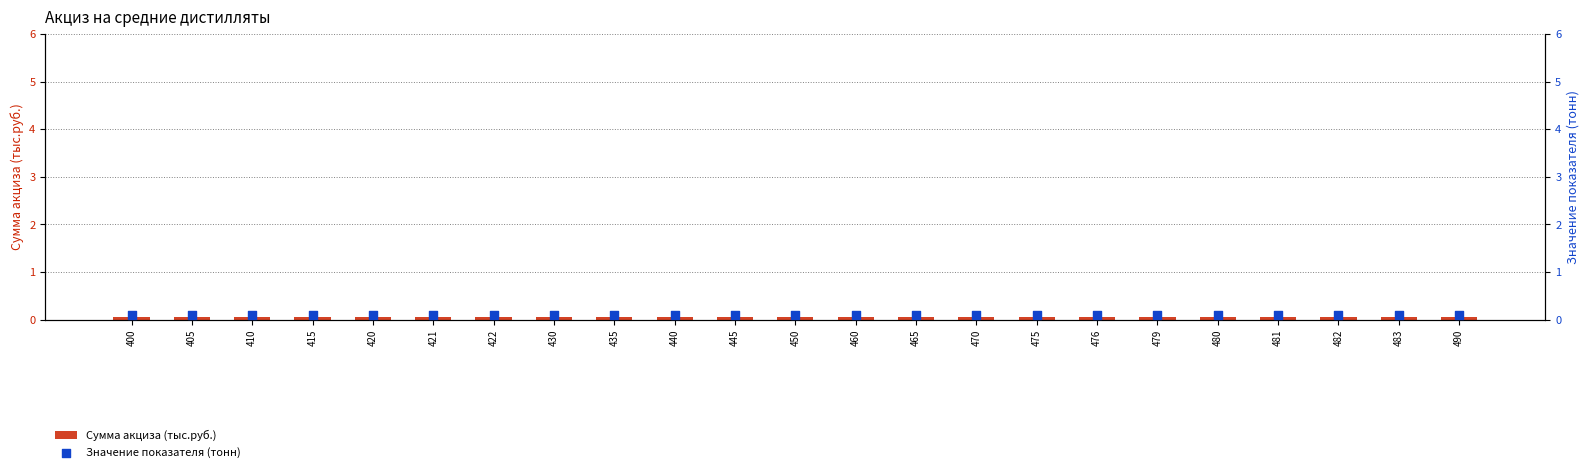

At how many categories does at least one series exceed 0?

23